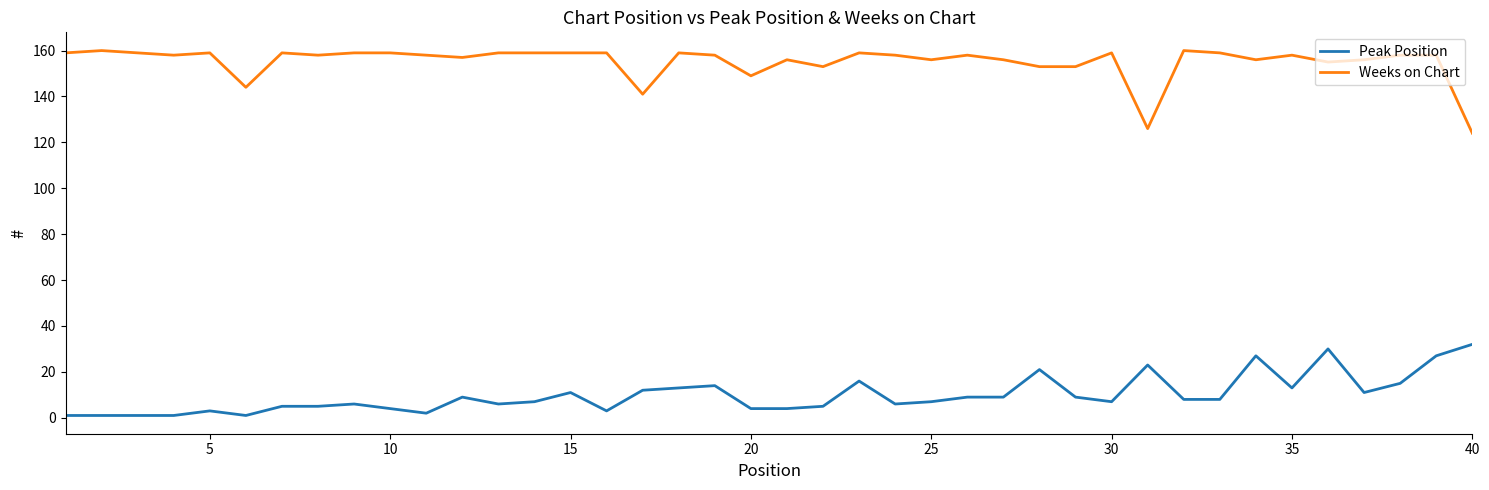

List the series in order of their peak value, lowest first.

Peak Position, Weeks on Chart